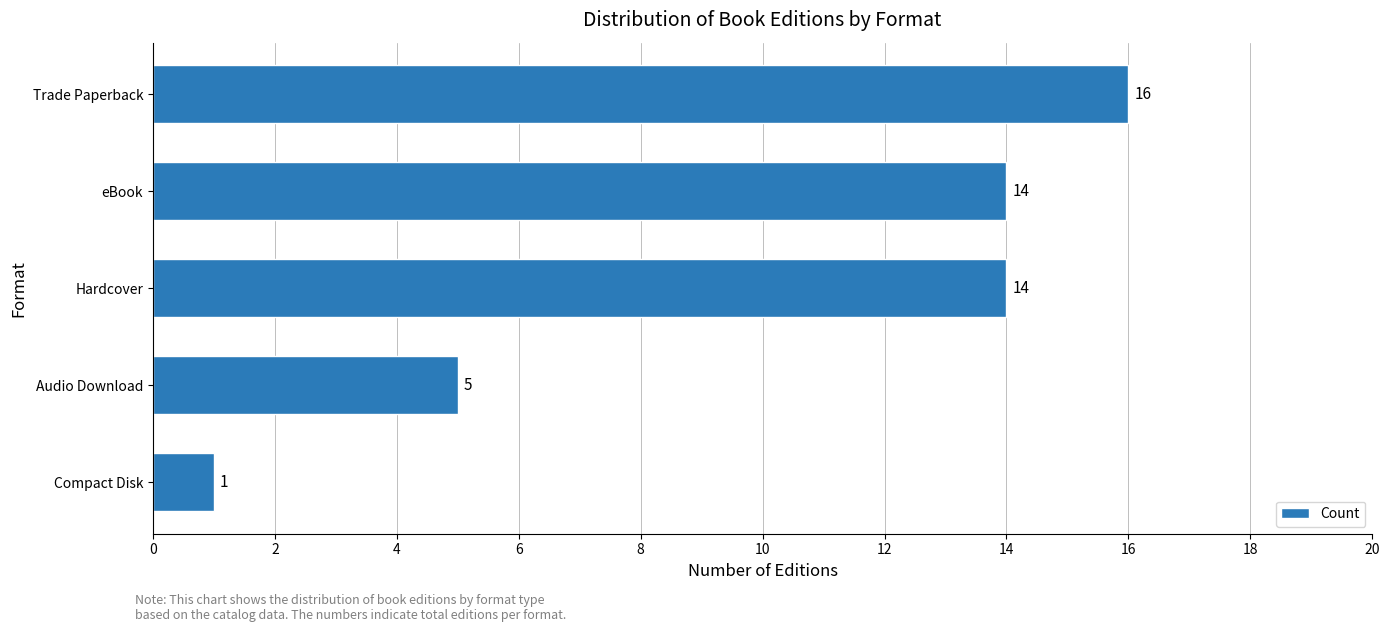

Approximately how many times larger is the value at Audio Download compared to Hardcover?

0.4